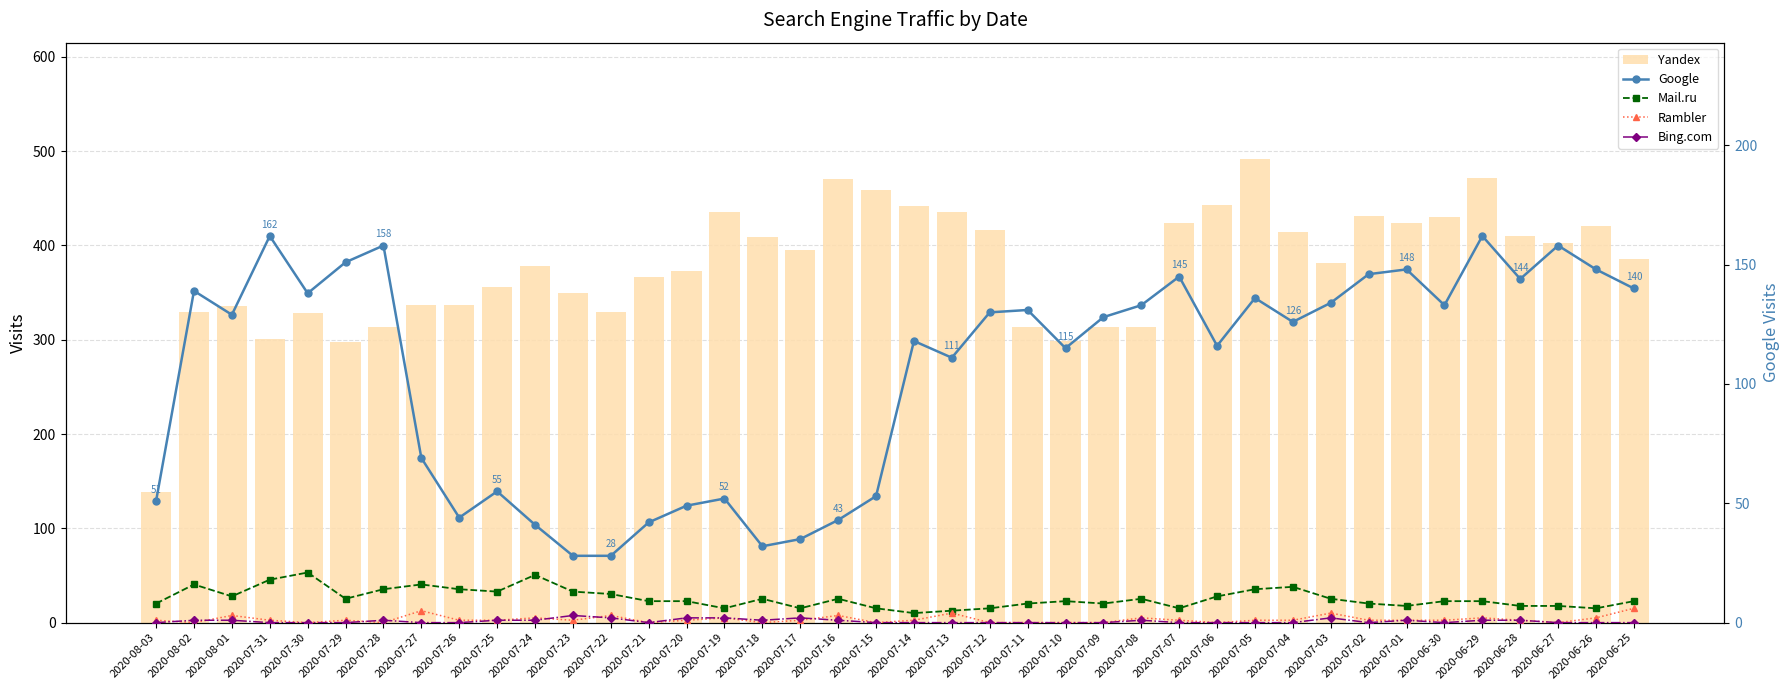

Is it true that Google equals 53 at 2020-07-15?

True